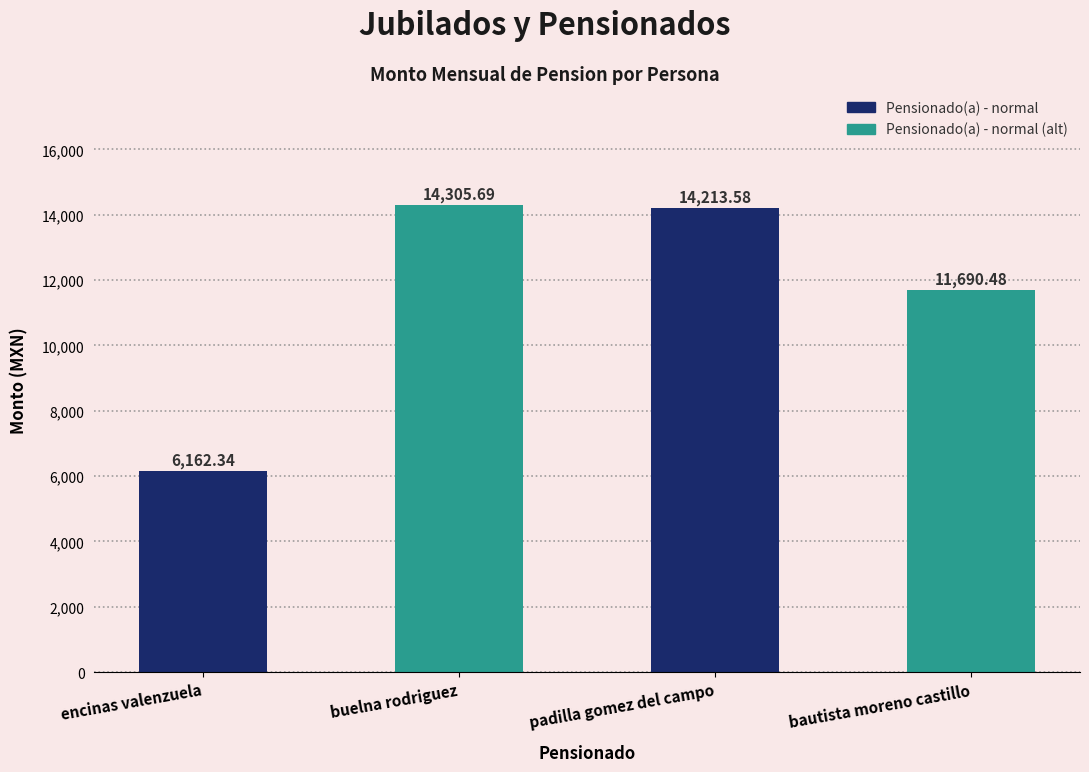

What is the sum of the values at bautista moreno castillo and encinas valenzuela?

17852.8